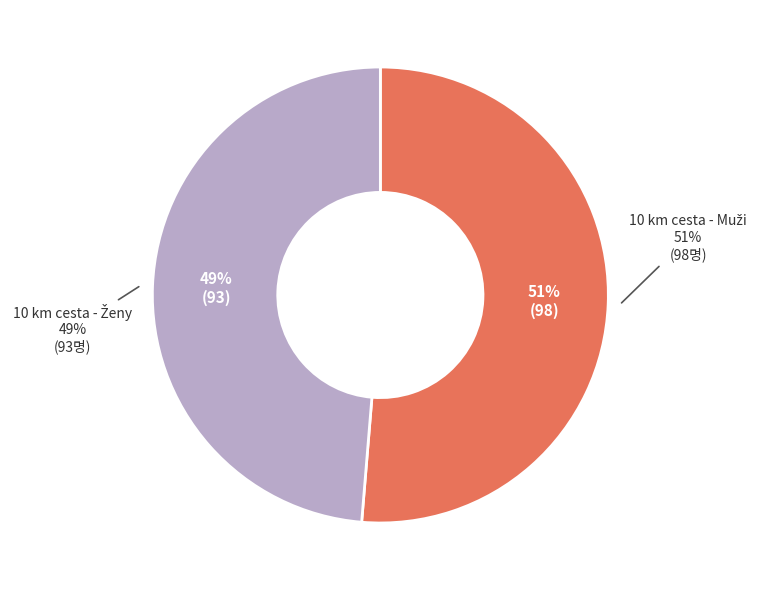

Combined, what portion of the pie is 10 km cesta - Muži and 10 km cesta - Ženy?

100.0%